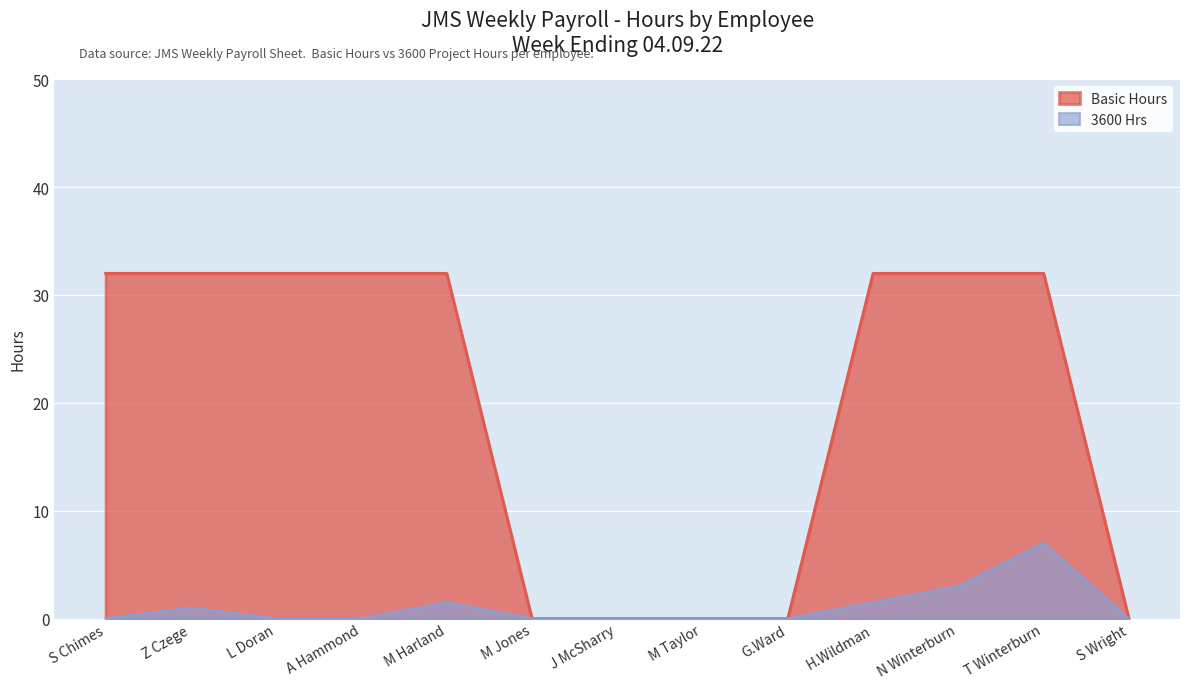

What is the maximum value for 3600 Hrs?

7.0